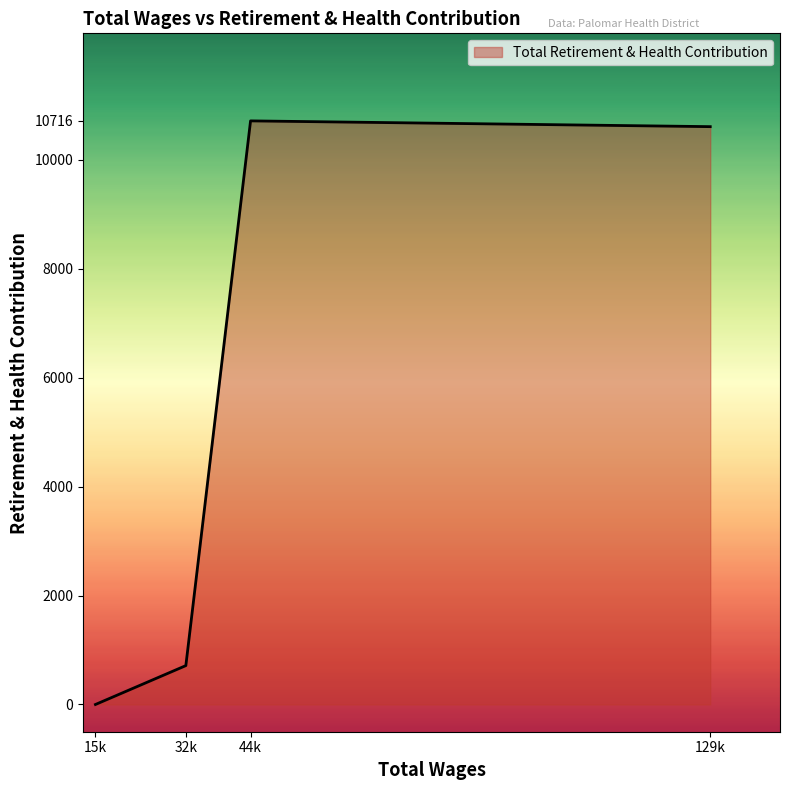

At which label does the data first exceed 10610?

44k